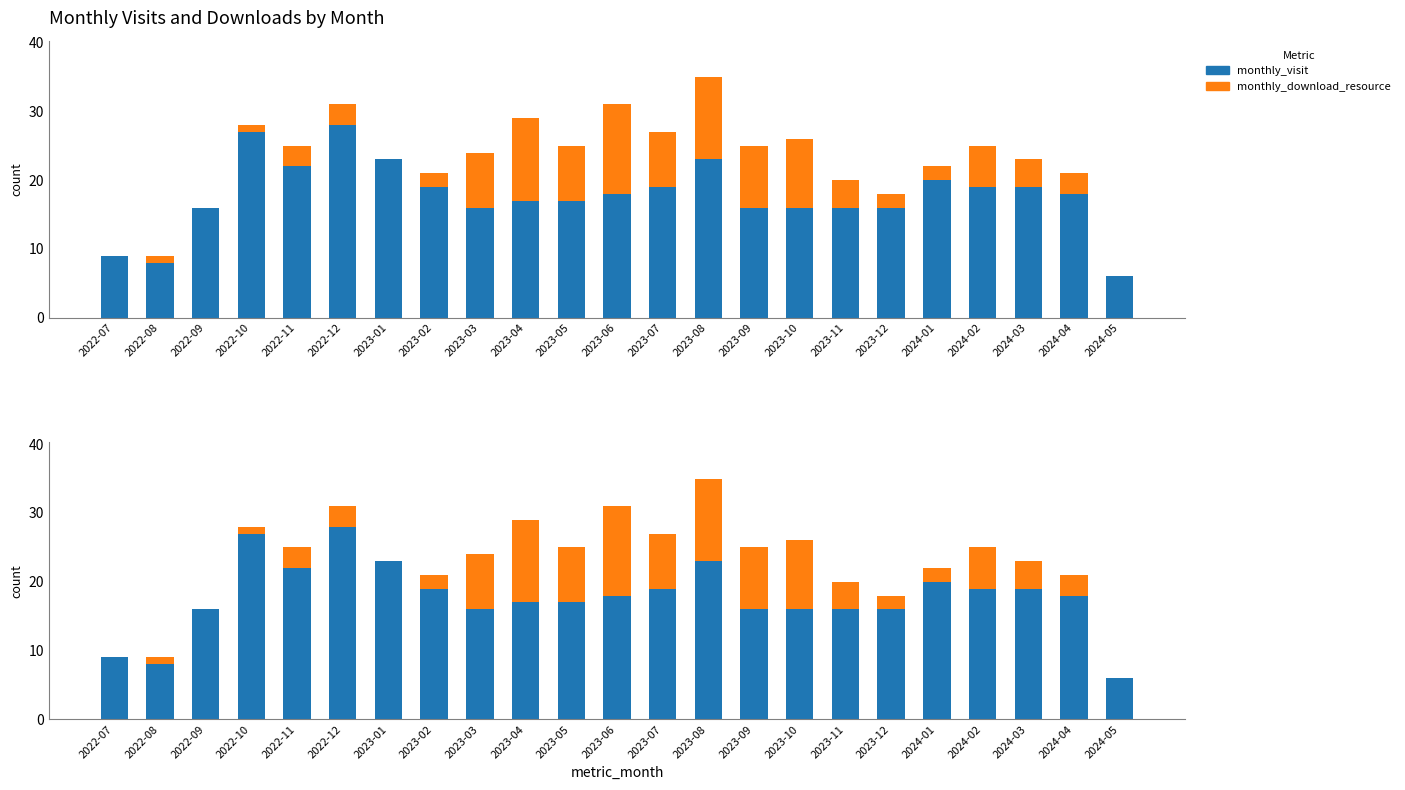

Where does the monthly_download_resource series first go above 3?

2023-03